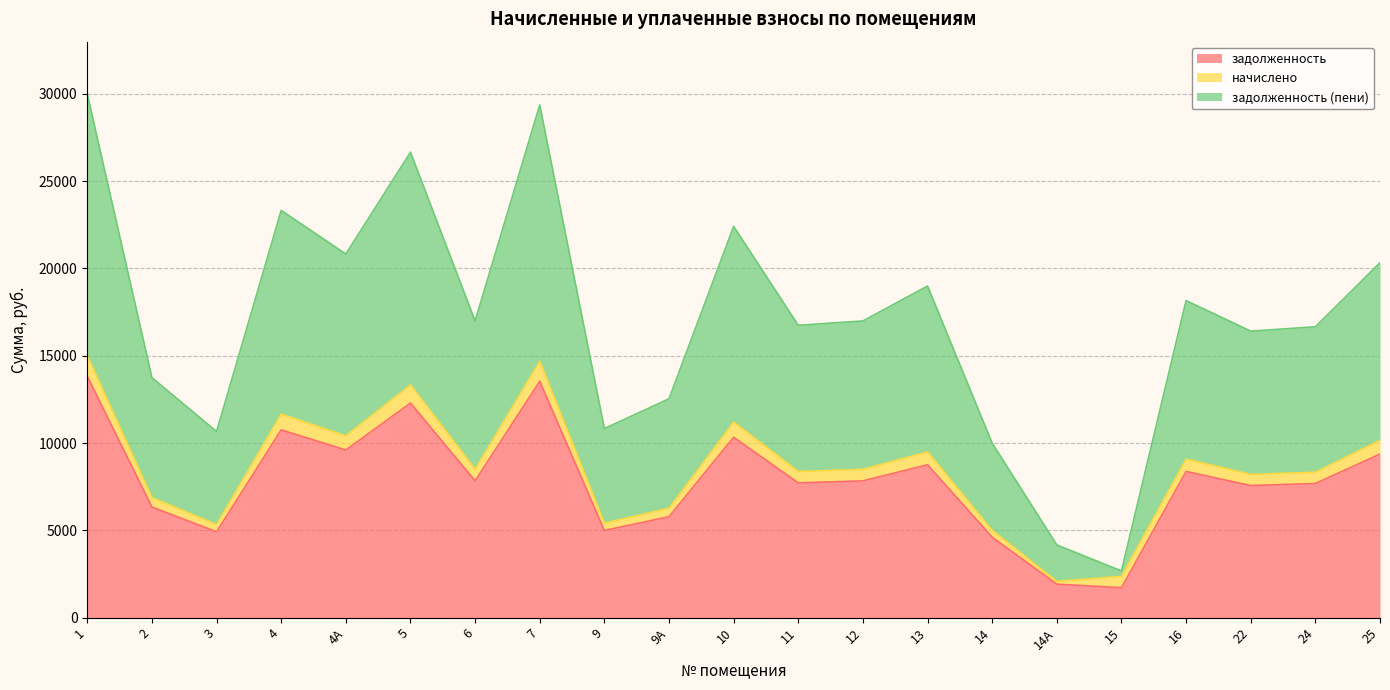

What is the total value across all series at 6?

16989.1